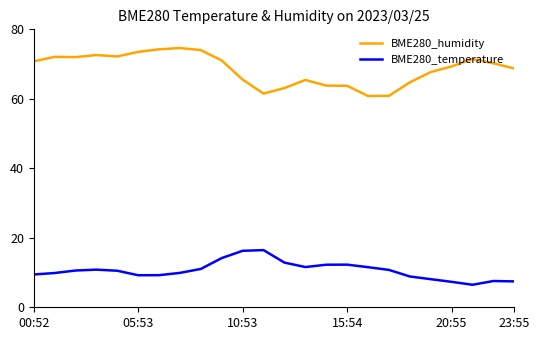

Which series has the largest range (max minus min)?

BME280_humidity